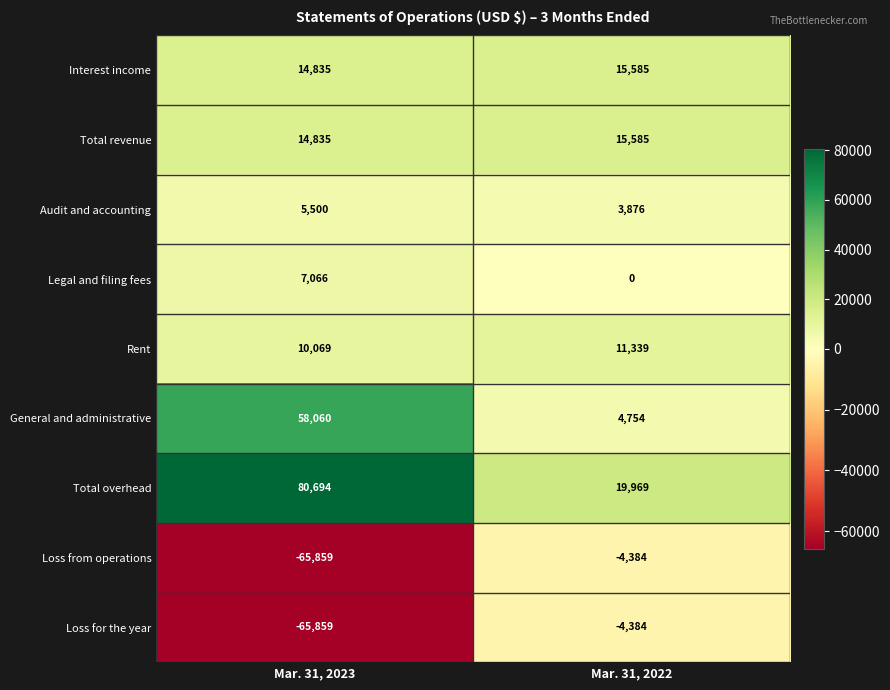

What is the approximate value of Total overhead at Mar. 31, 2022, to the nearest 50?

19950